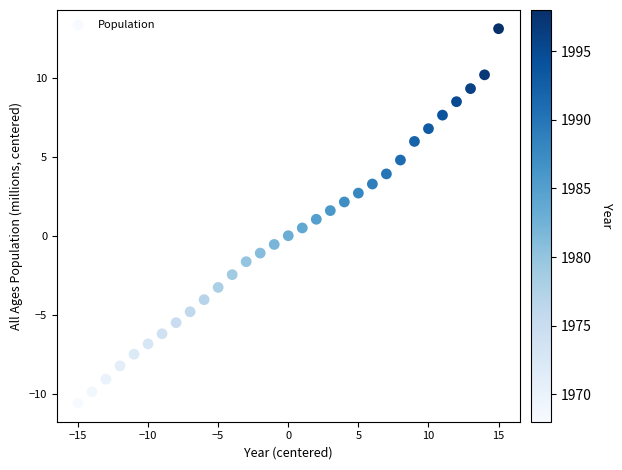

What is the range of Y values (max minus min)?

23.7